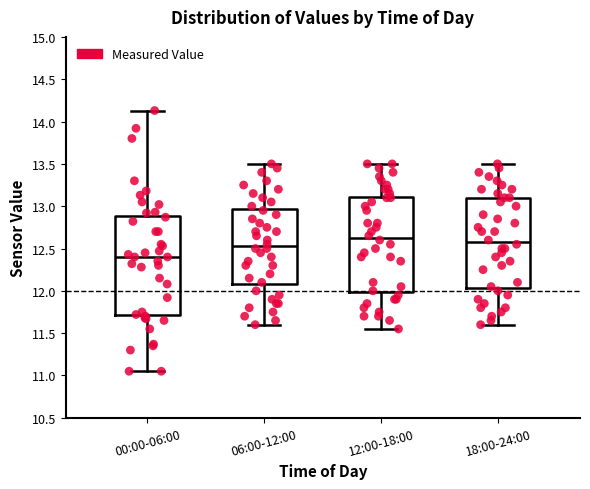

Reading left to right, transcribe this box plot: for each box, give where its median line is, the range the box spans, and where its two whiskers end, as read against the y-axis. The values are not printed on the chart, so give them approximately, as read against the axis.

00:00-06:00: median 12.40, box 11.70 to 12.90, whiskers 11.05 to 14.15
06:00-12:00: median 12.55, box 12.10 to 12.95, whiskers 11.60 to 13.50
12:00-18:00: median 12.65, box 12.00 to 13.10, whiskers 11.55 to 13.50
18:00-24:00: median 12.60, box 12.05 to 13.10, whiskers 11.60 to 13.50